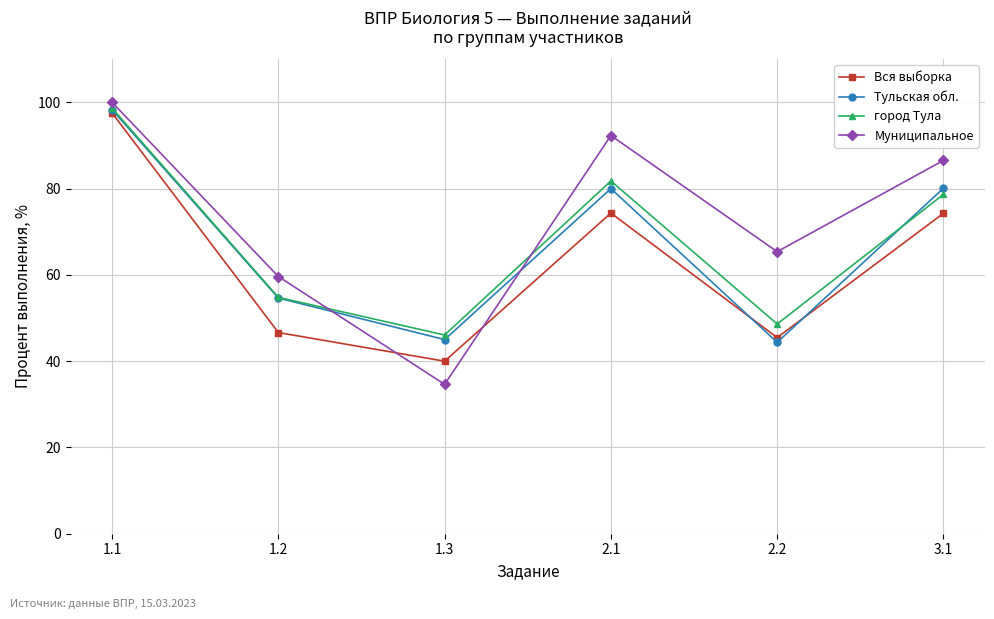

What is the maximum value for город Тула?

98.6